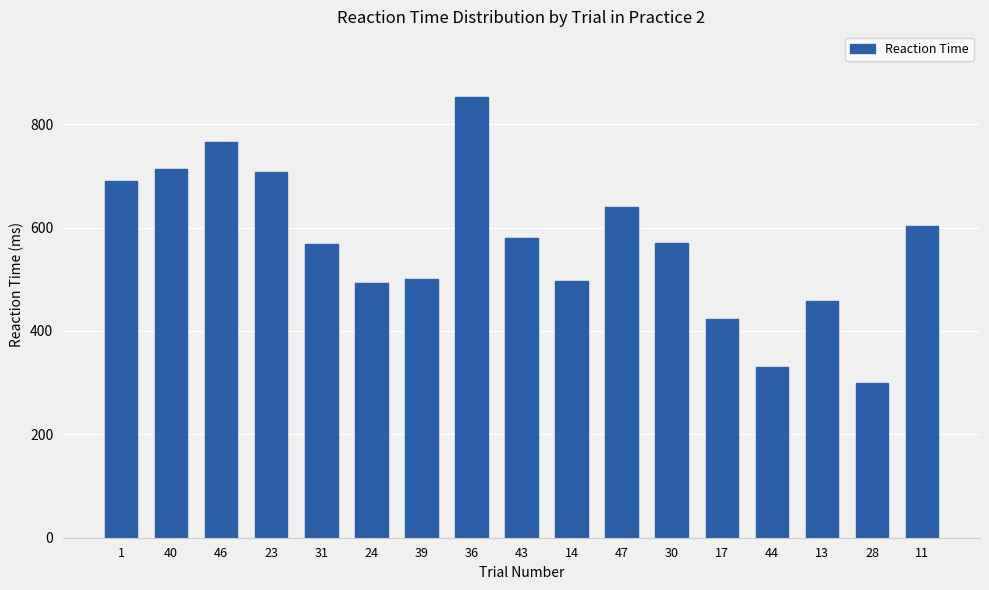

How many bars are there in total?

17